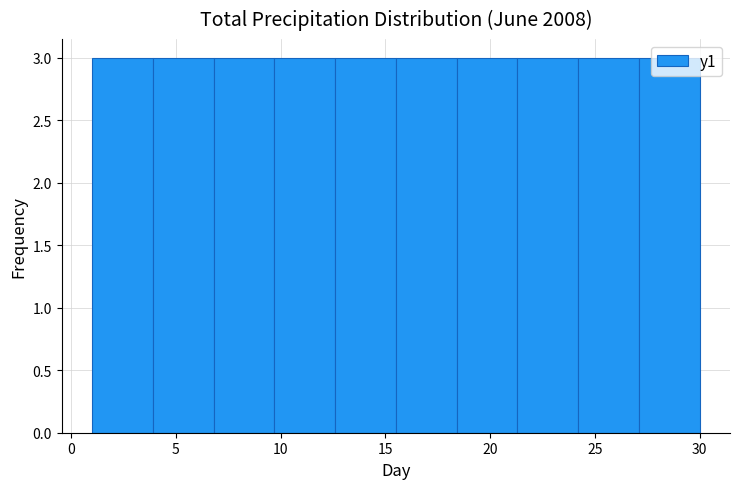

Reading left to right, transcribe this chart: for each bar, give the range it covers on the x-axis and its height. Neither the bar edges nor the heights are printed on the chart, so give them approximately, as read against the axes.

1.0 to 3.9: 3
3.9 to 6.8: 3
6.8 to 9.7: 3
9.7 to 12.6: 3
12.6 to 15.5: 3
15.5 to 18.4: 3
18.4 to 21.3: 3
21.3 to 24.2: 3
24.2 to 27.1: 3
27.1 to 30.0: 3